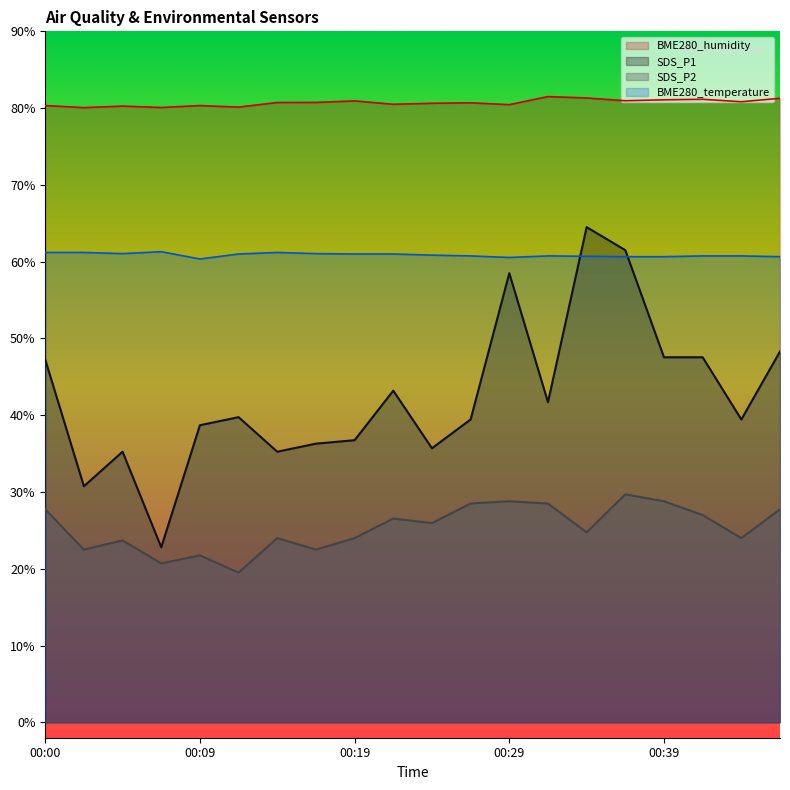

What is the sum of the SDS_P2 values at 00:19 and 00:09?

45.8